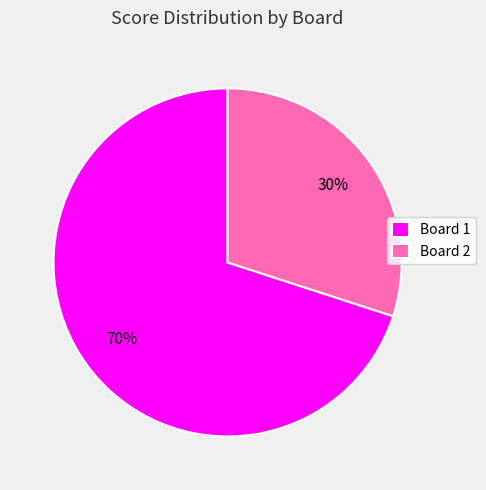

What percentage is the Board 1 slice, to the nearest percent?

70%